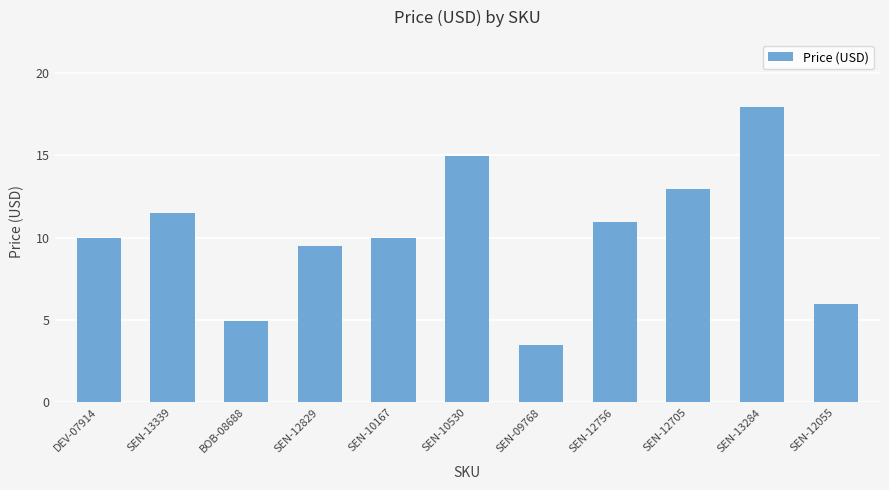

What is the change in value from SEN-12829 to SEN-09768?

-6.0